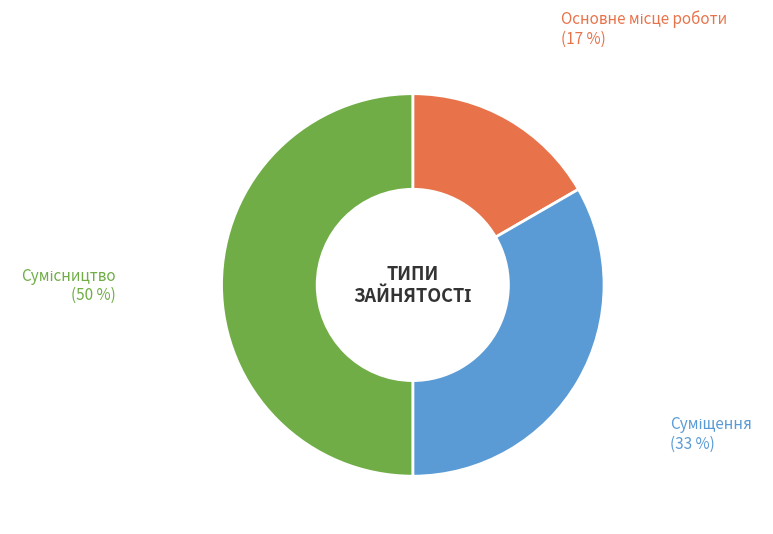

To the nearest percent, what is the difference between the largest and smallest slice percentages?

33%